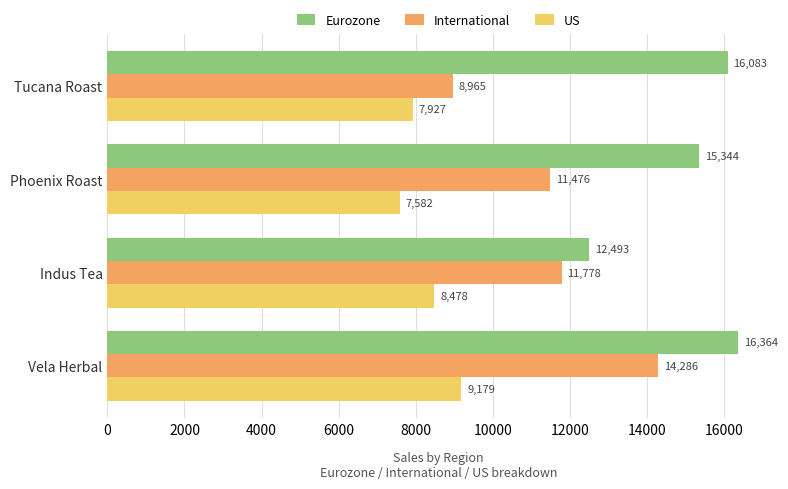

Which category has the highest value in the US series?

Vela Herbal